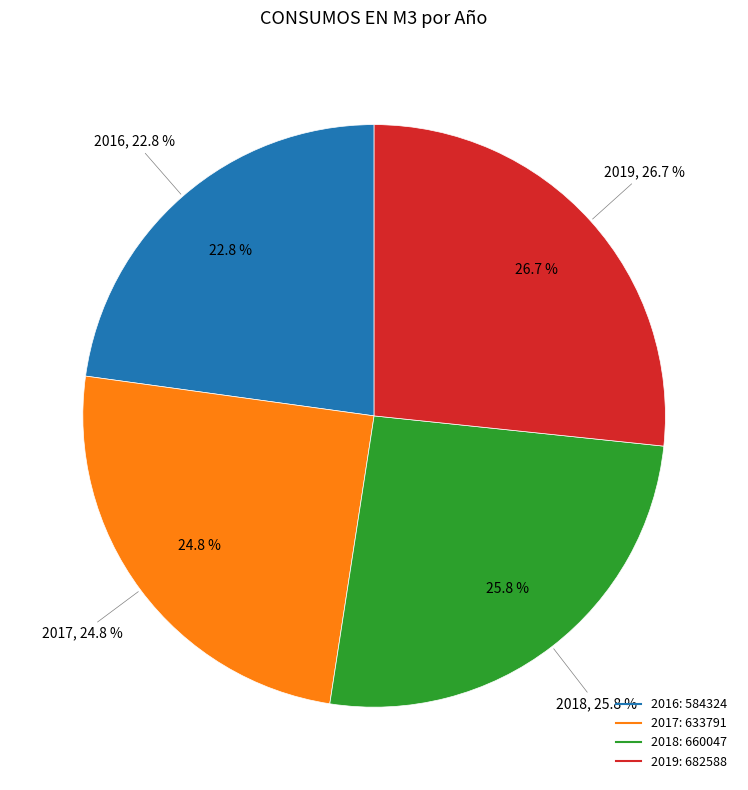

Is it true that 2017 is 30% of the pie?

False